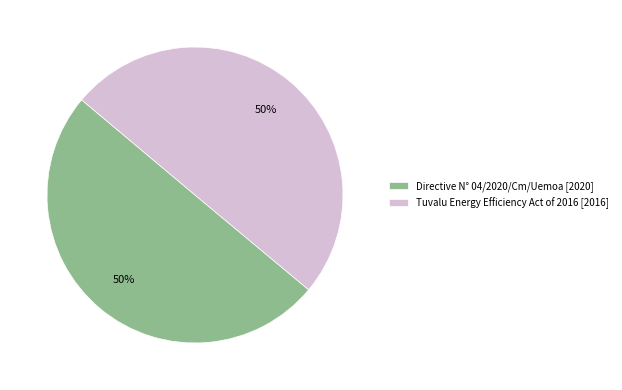

Do Tuvalu Energy Efficiency Act of 2016 [2016] and Directive N° 04/2020/Cm/Uemoa [2020] together represent more than half of the pie?

Yes